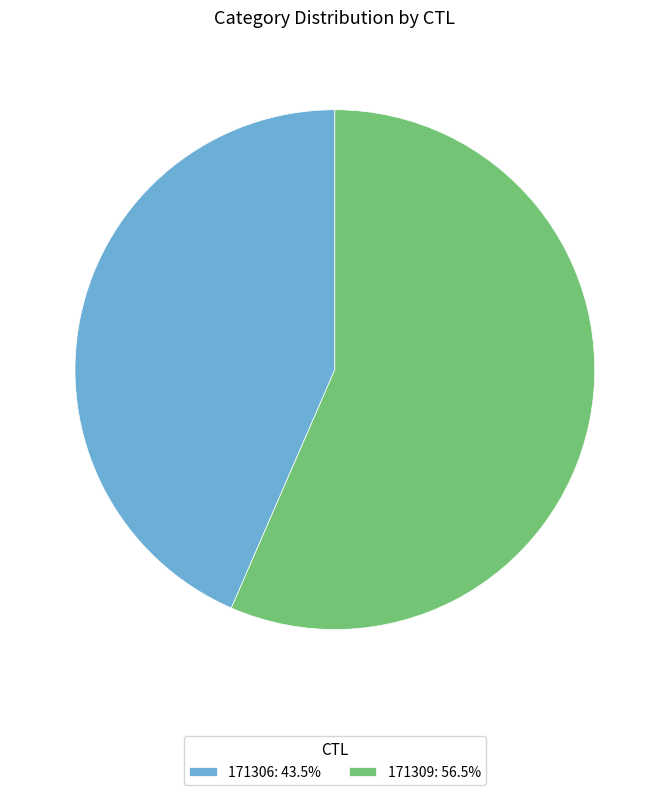

Rank the categories by value from lowest to highest.

171306, 171309